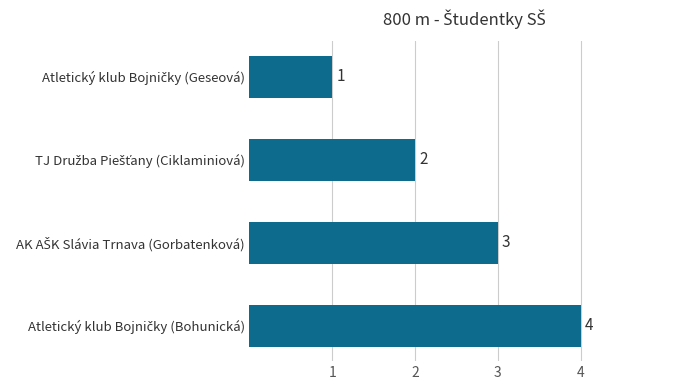

How many values are between 2 and 4?

3